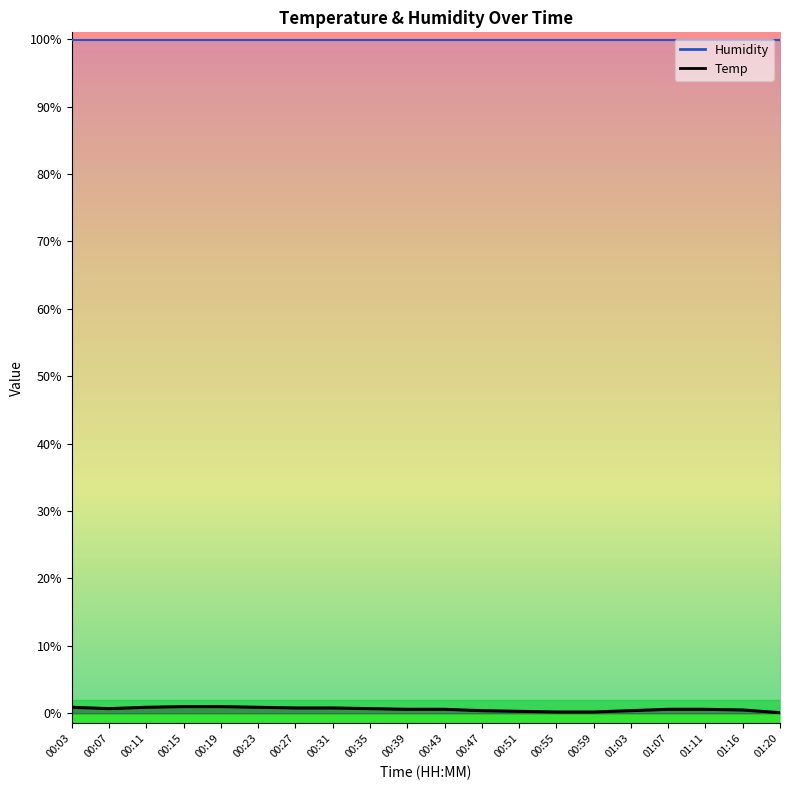

Which category has the highest value across all series?

00:03